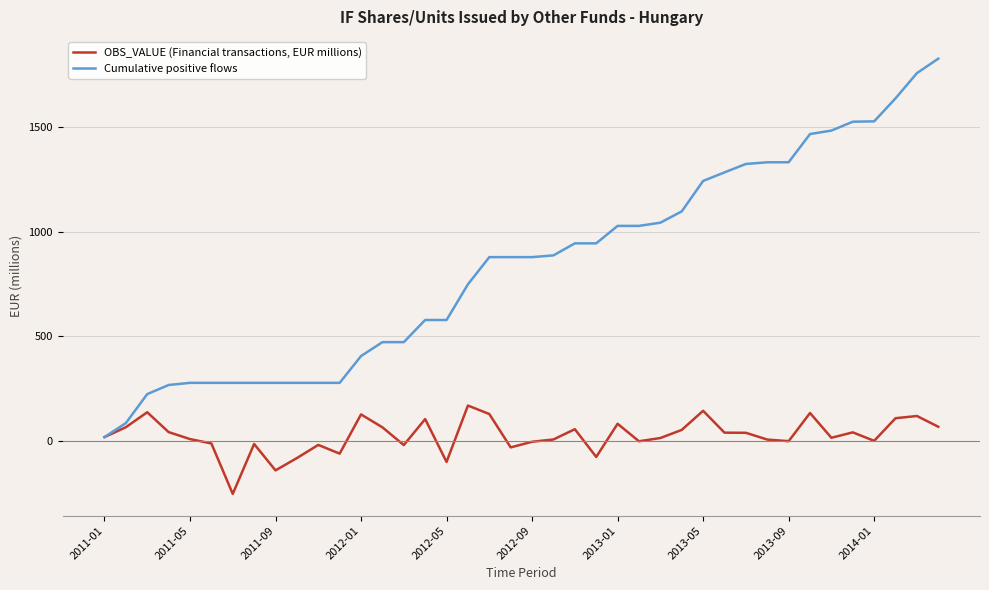

Which series has the widest spread of values?

Cumulative positive flows